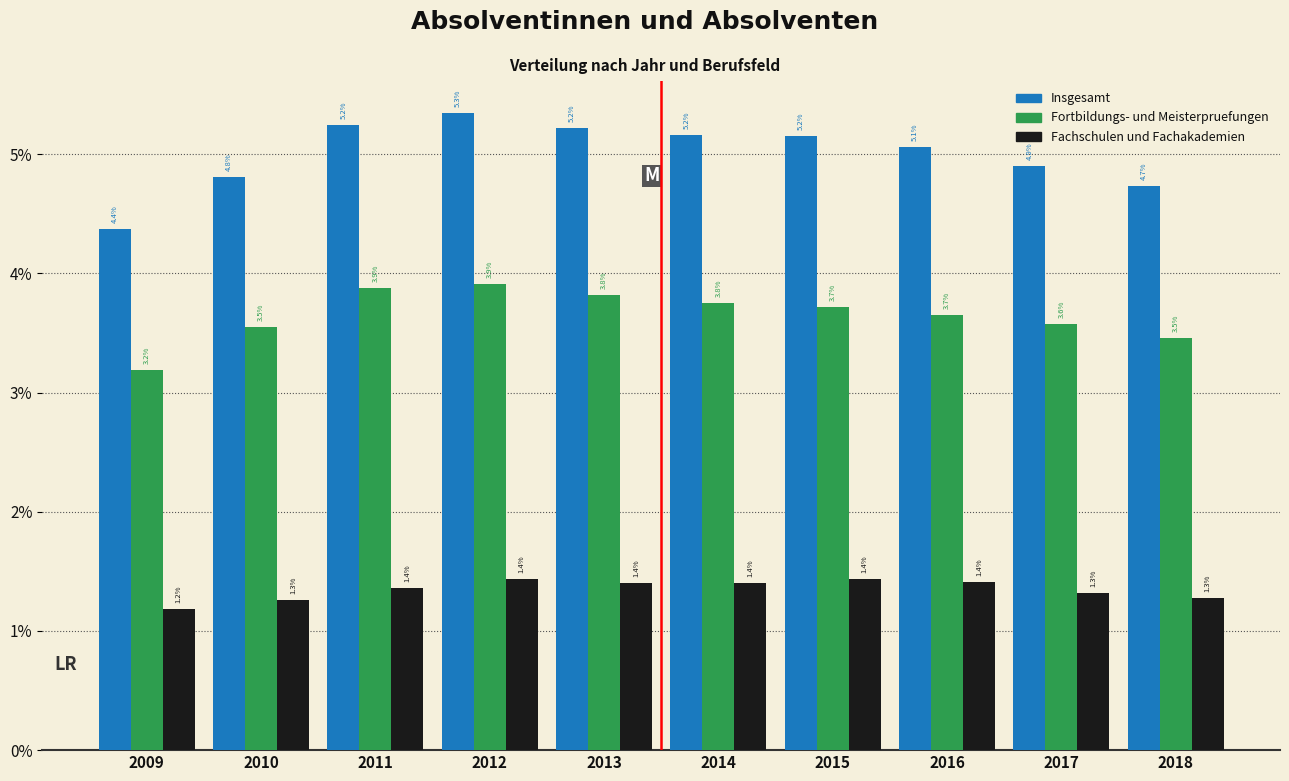

Reading left to right, transcribe all the data shown in this chart.

Insgesamt: 2009=4.4	2010=4.8	2011=5.2	2012=5.3	2013=5.2	2014=5.2	2015=5.2	2016=5.1	2017=4.9	2018=4.7
Fortbildungs- und Meisterpruefungen: 2009=3.2	2010=3.5	2011=3.9	2012=3.9	2013=3.8	2014=3.8	2015=3.7	2016=3.7	2017=3.6	2018=3.5
Fachschulen und Fachakademien: 2009=1.2	2010=1.3	2011=1.4	2012=1.4	2013=1.4	2014=1.4	2015=1.4	2016=1.4	2017=1.3	2018=1.3